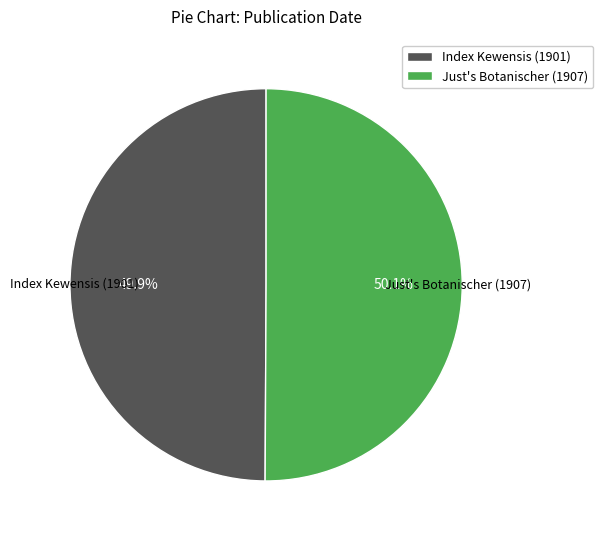

What is the ratio of the value at Index Kewensis (1901) to the value at Just's Botanischer (1907)?

1.0